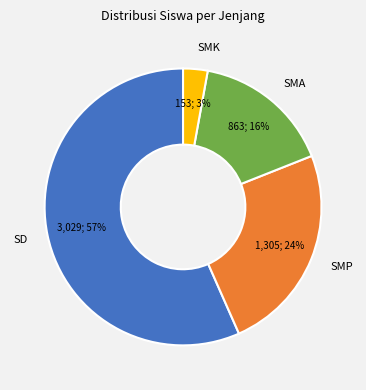

To the nearest percent, what is the average slice percentage?

25%